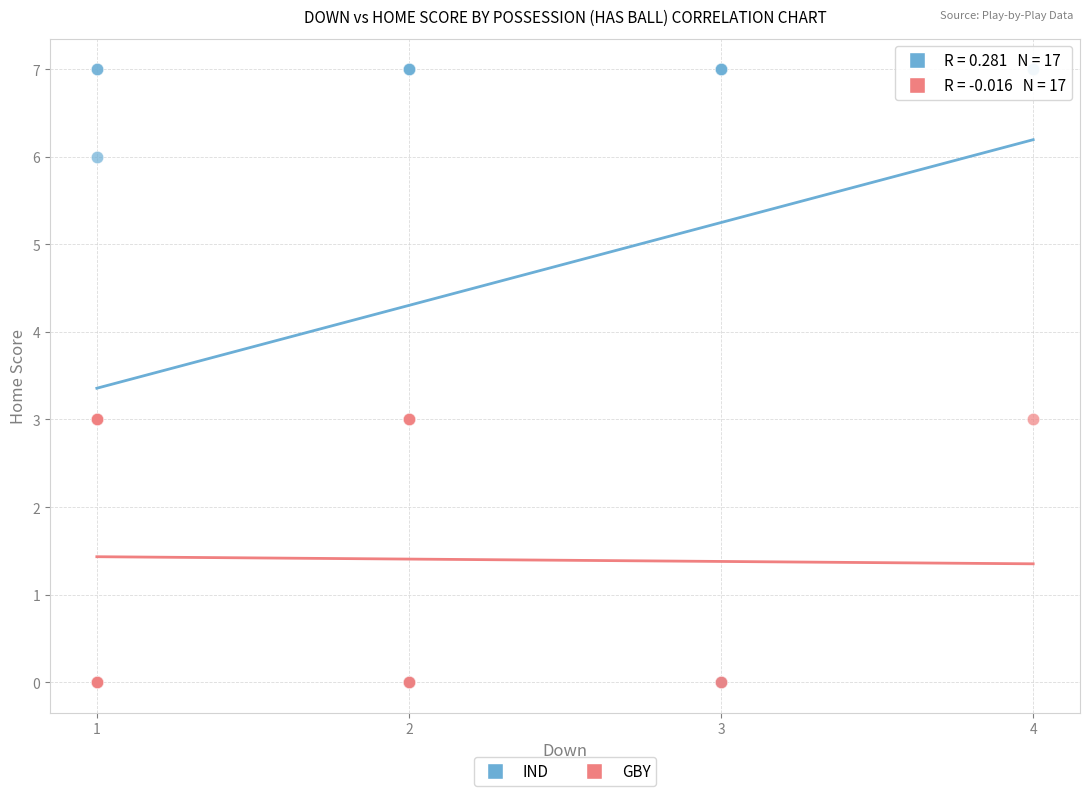

Which series has the widest spread of Y values?

IND